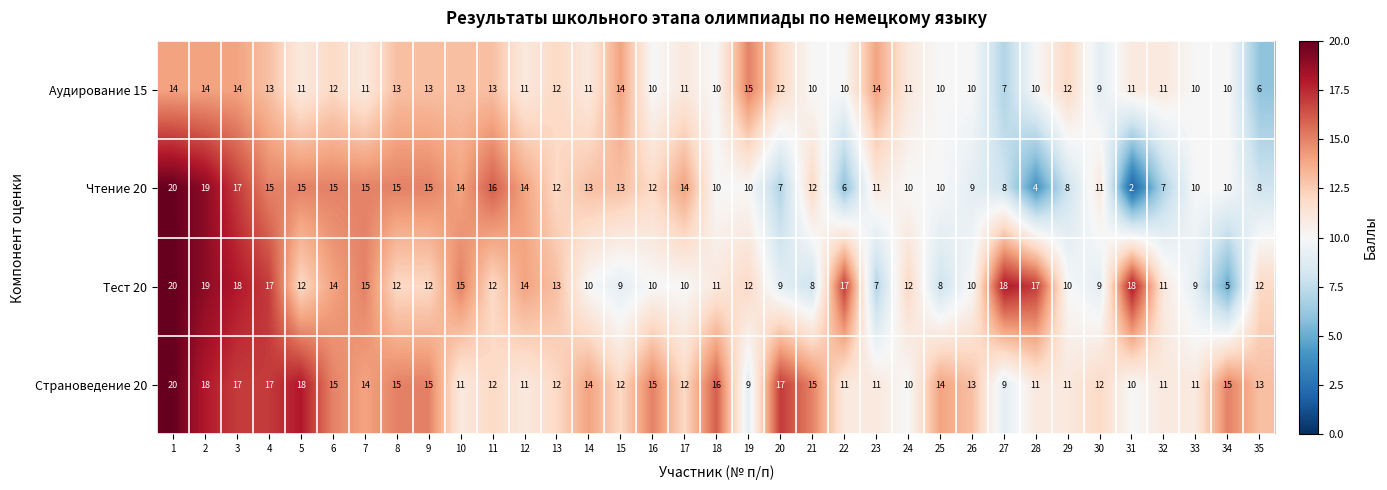

Which series changed the most between 3 and 20?

Чтение 20